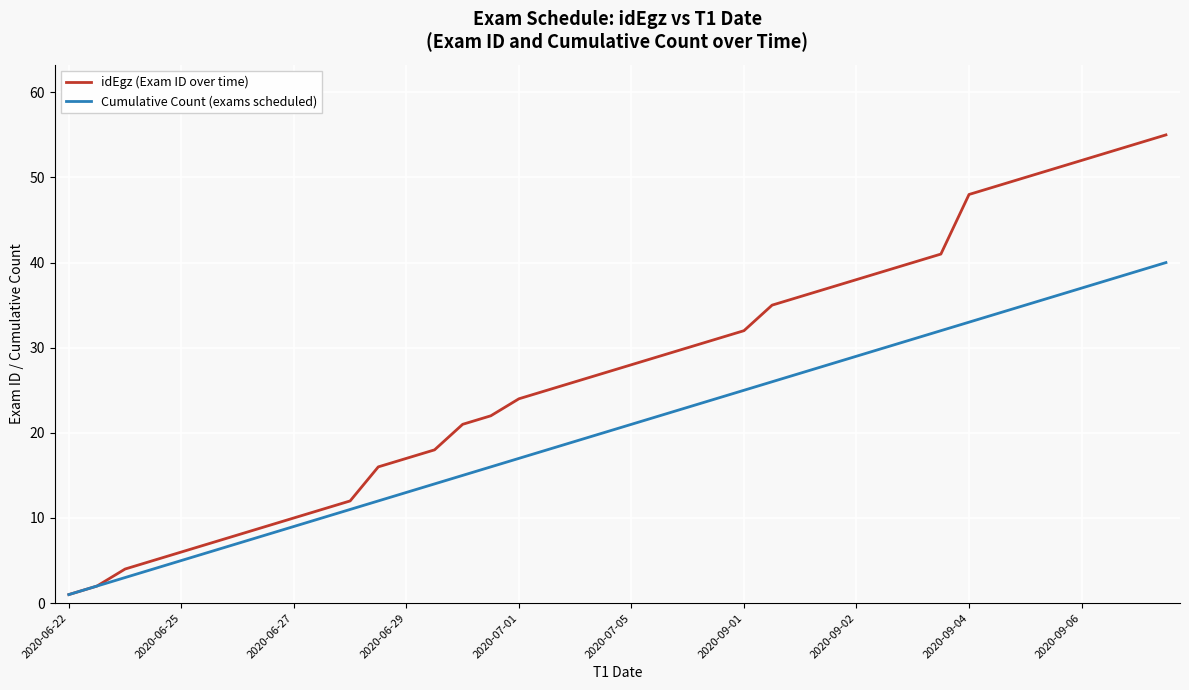

Which series has the largest range (max minus min)?

idEgz (Exam ID over time)